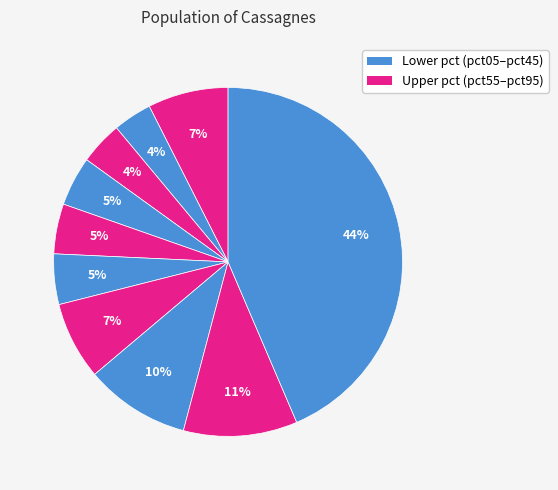

Count the number of slices in the pie.

10